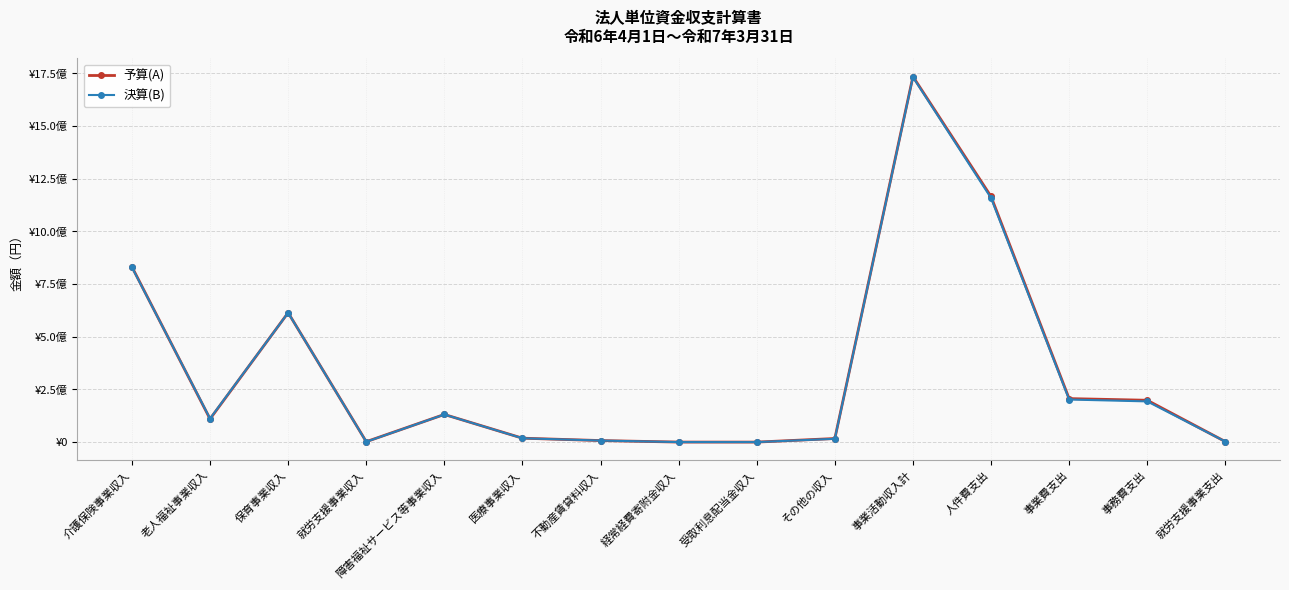

How many interior local peaks does the 予算(A) series have?

3